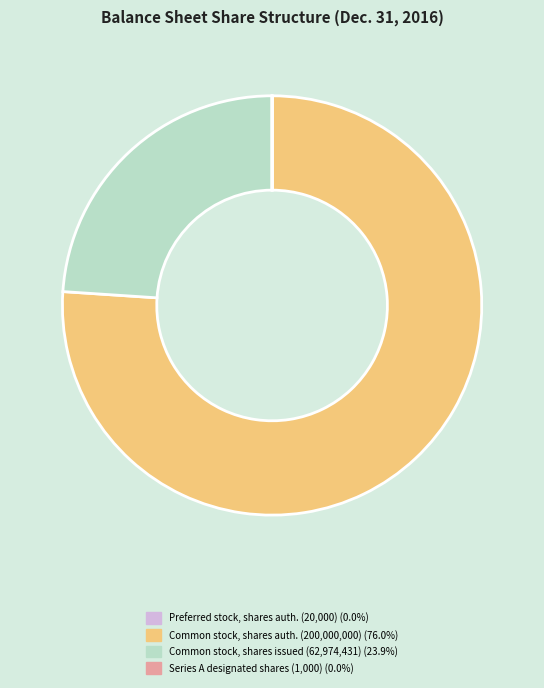

Does any single category account for the majority?

Yes